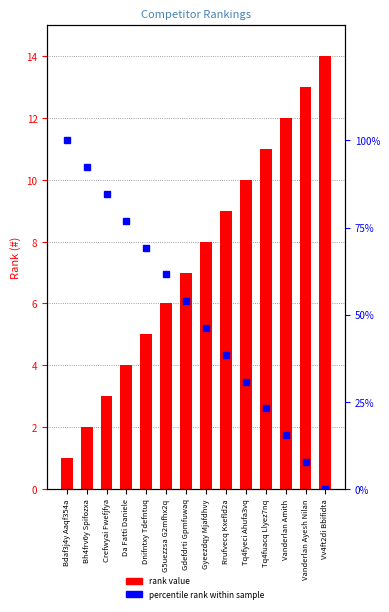

Rank the series at Dnifntxy Tdefntuq from highest to lowest value.

percentile rank within sample, rank value